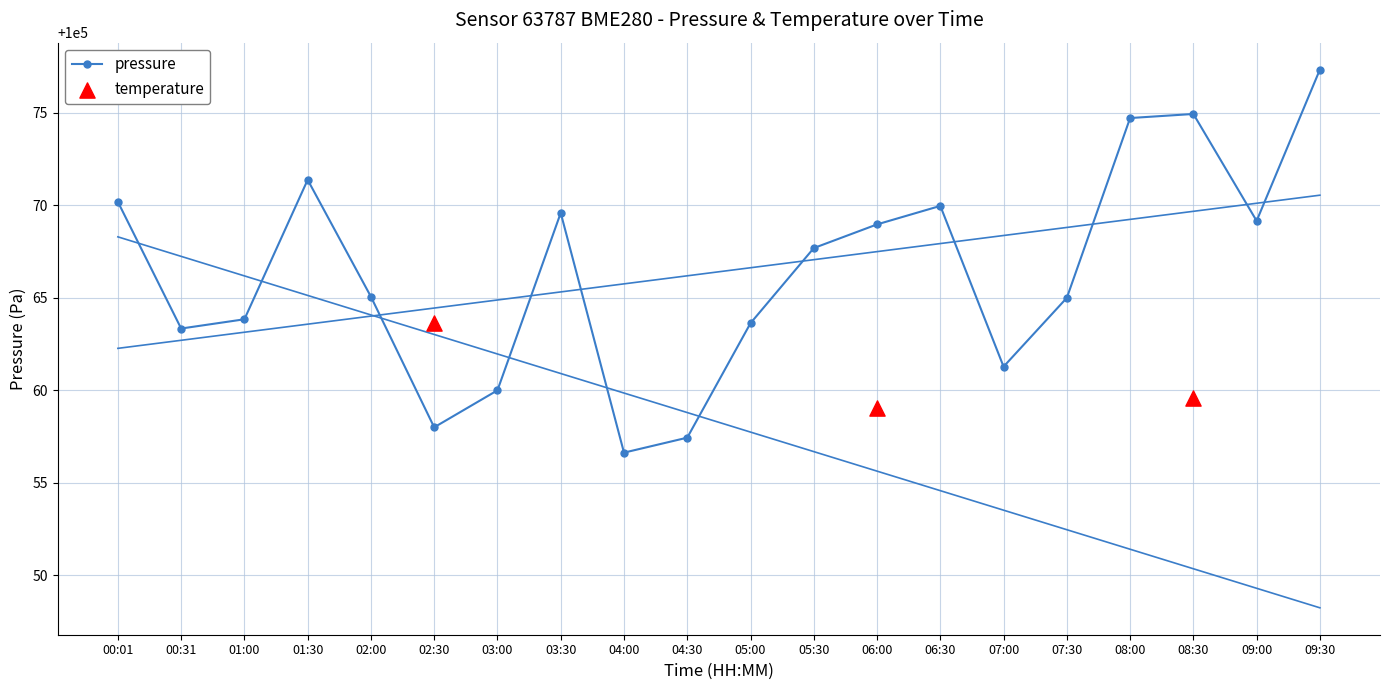

What is the ratio of the value at 00:01 to the value at 04:00?

1.0